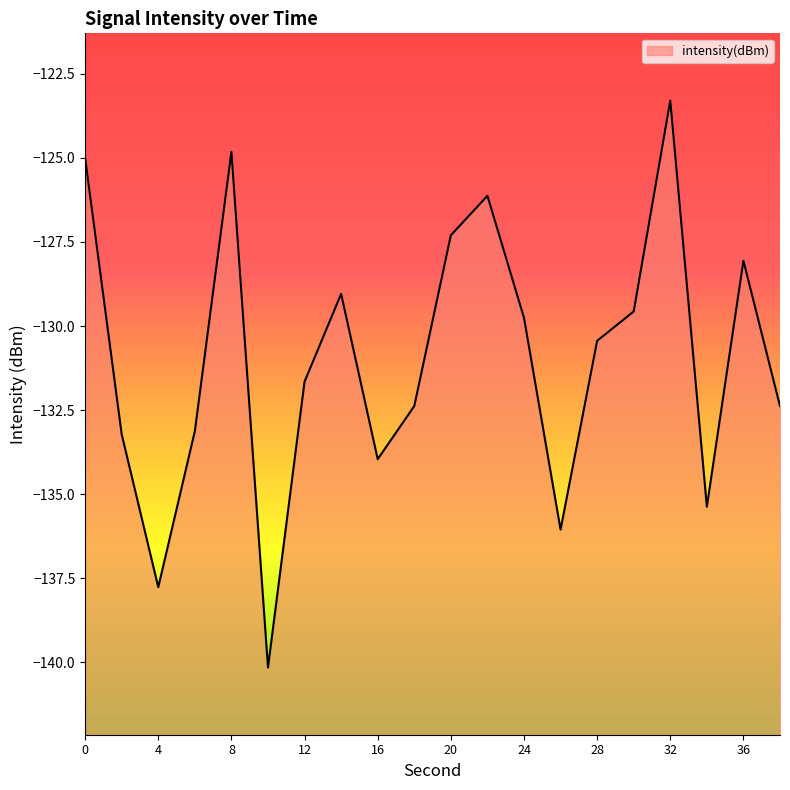

What is the sum of all values?

-2619.5